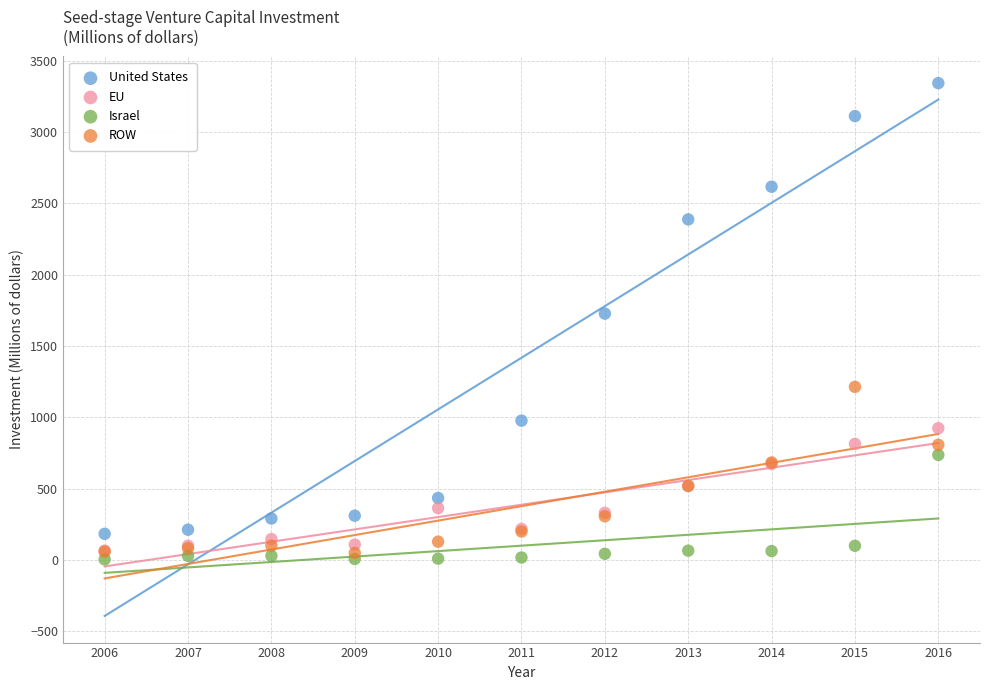

Across all series, what Y value is closest to 1673?

1727